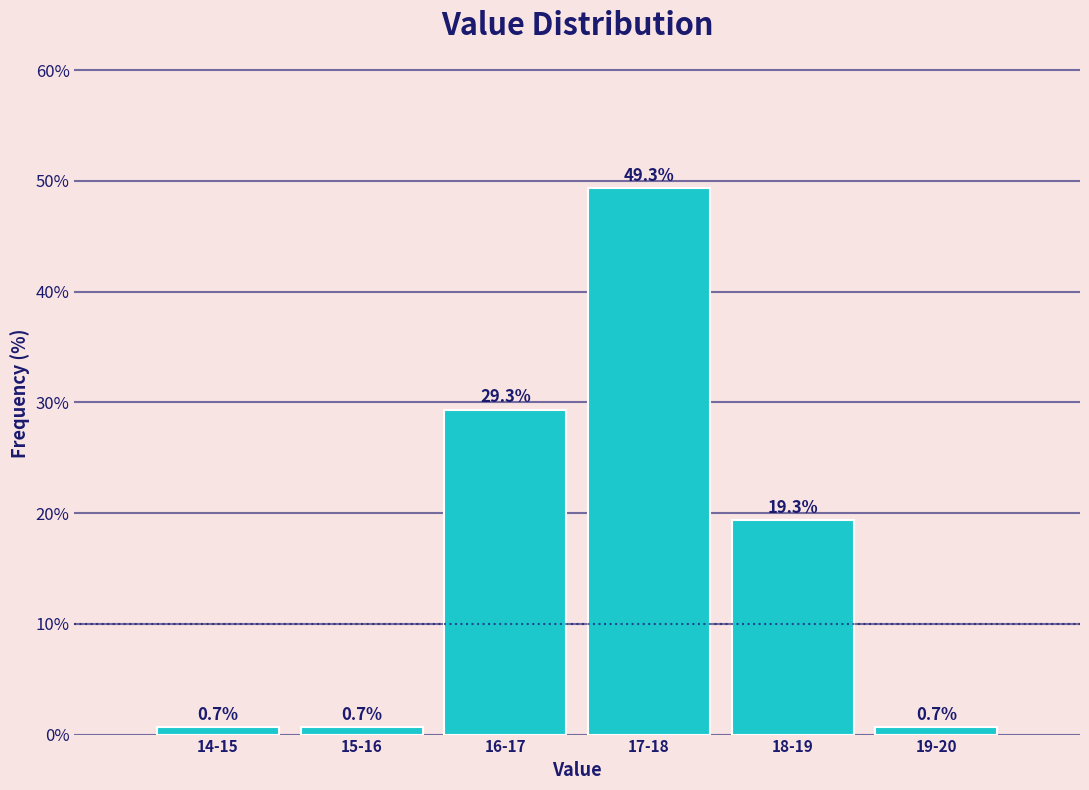

Reading right to left, extract all data points from this chart.

19-20=0.7	18-19=19.3	17-18=49.3	16-17=29.3	15-16=0.7	14-15=0.7